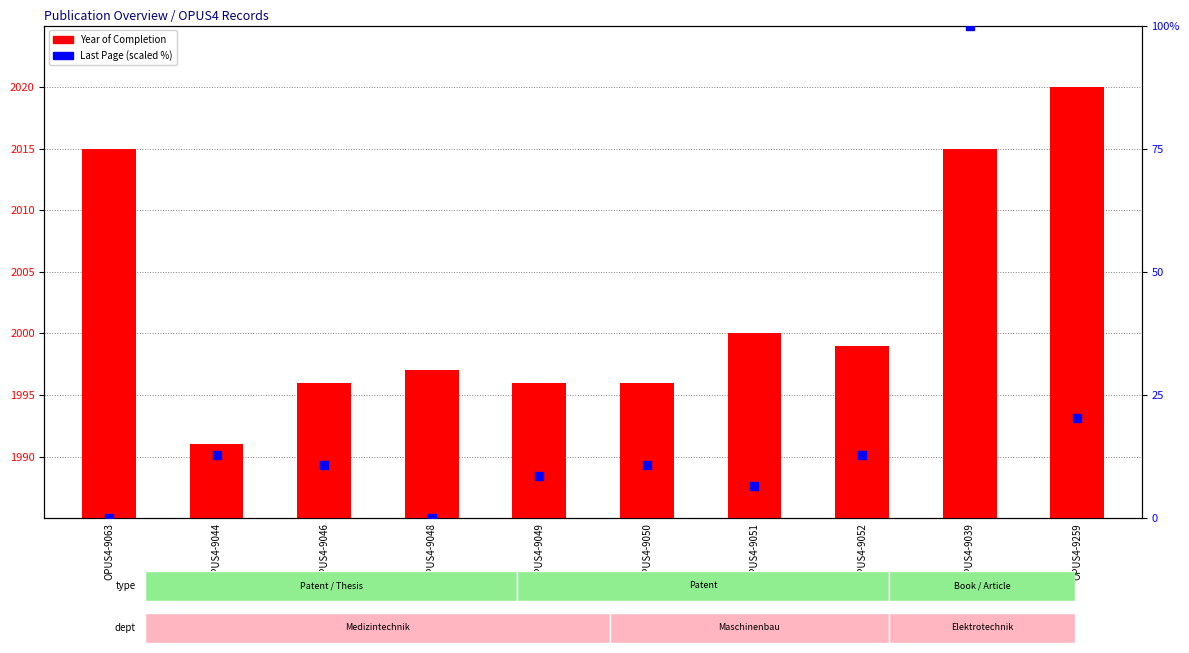

Which series has the largest total across all categories?

Year of Completion